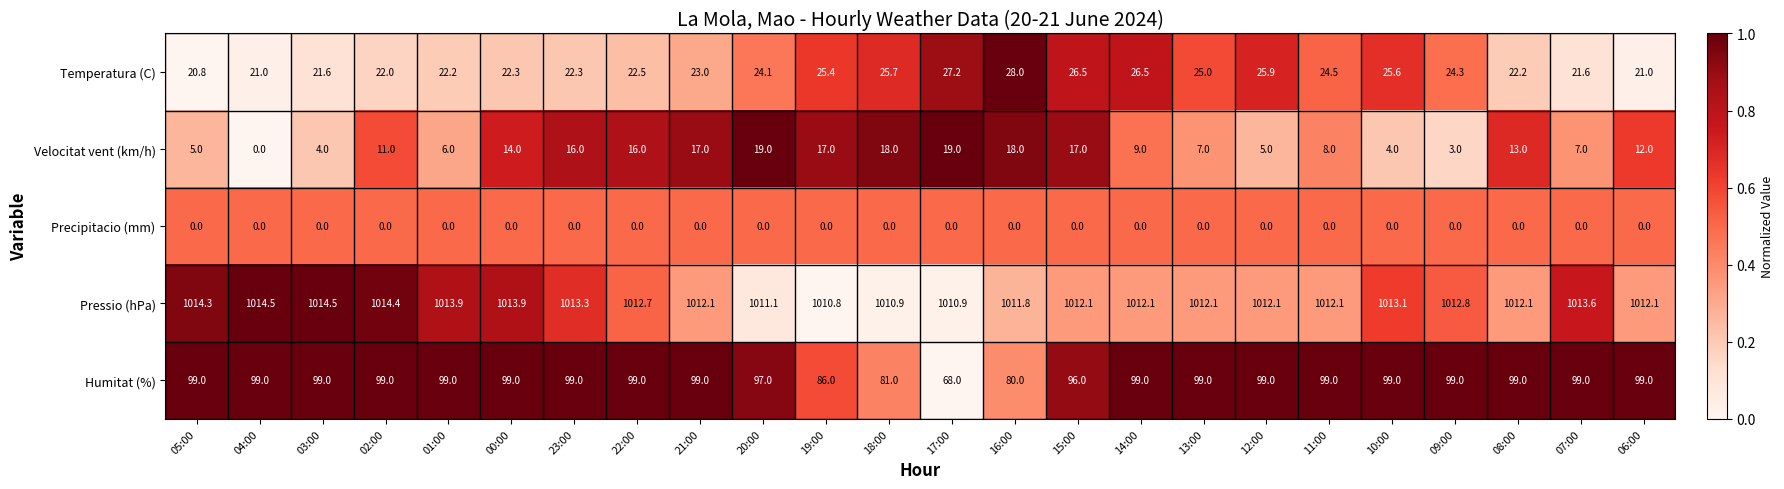

The Temperatura (C) series shows 25.4 at 19:00. True or false?

True